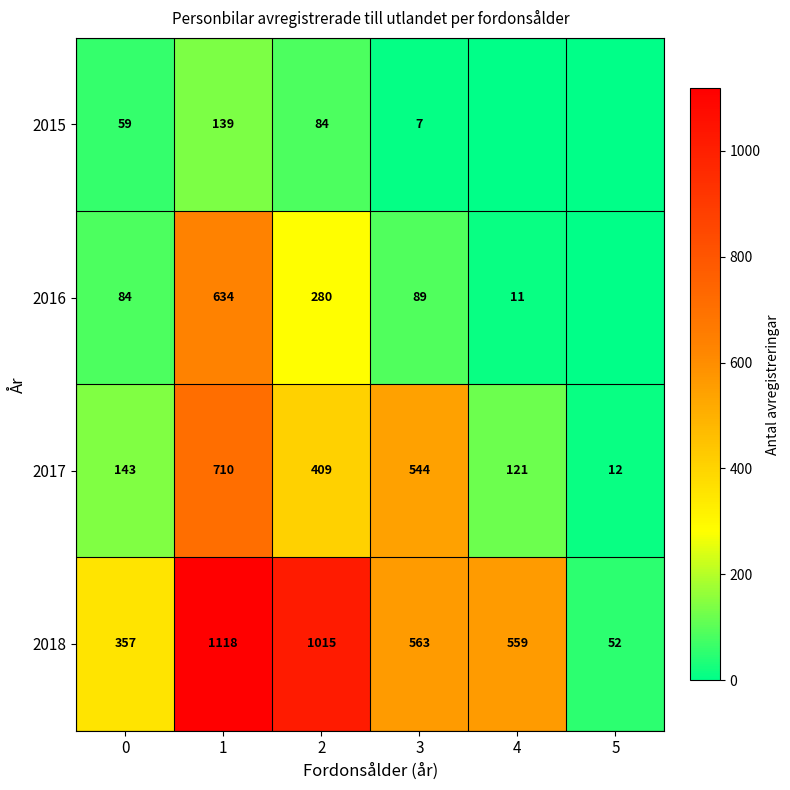

Is it true that 2018 equals 586 at 0?

False